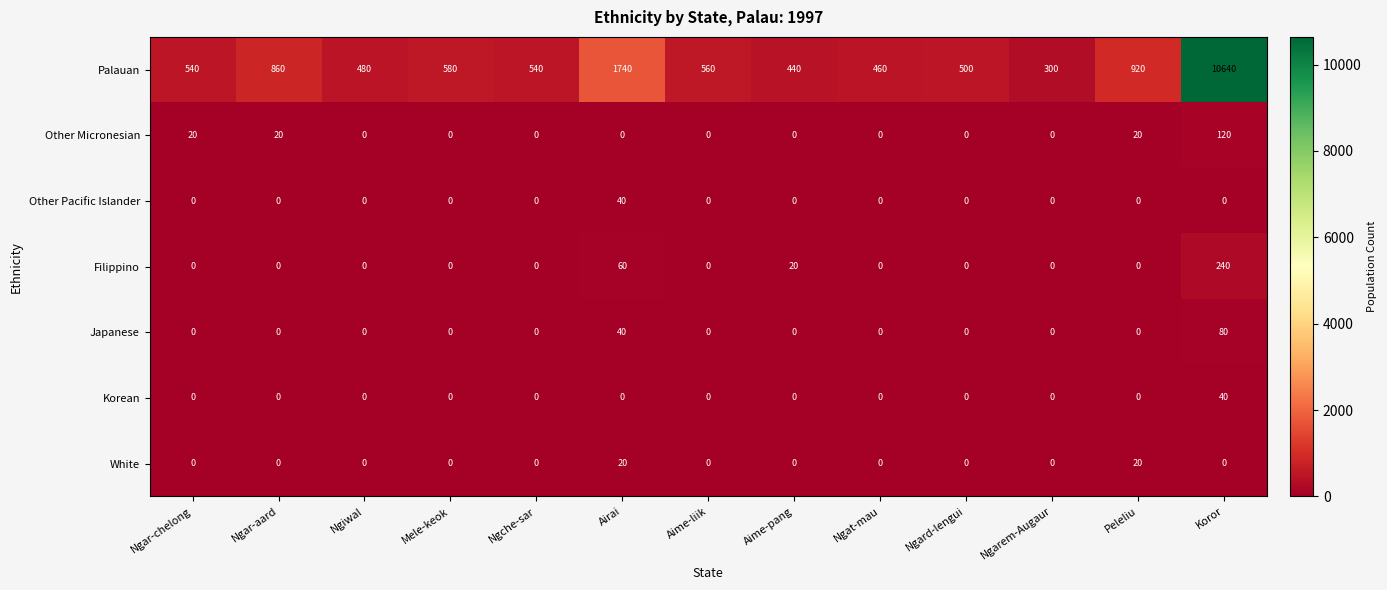

What is the maximum value for Other Pacific Islander?

40